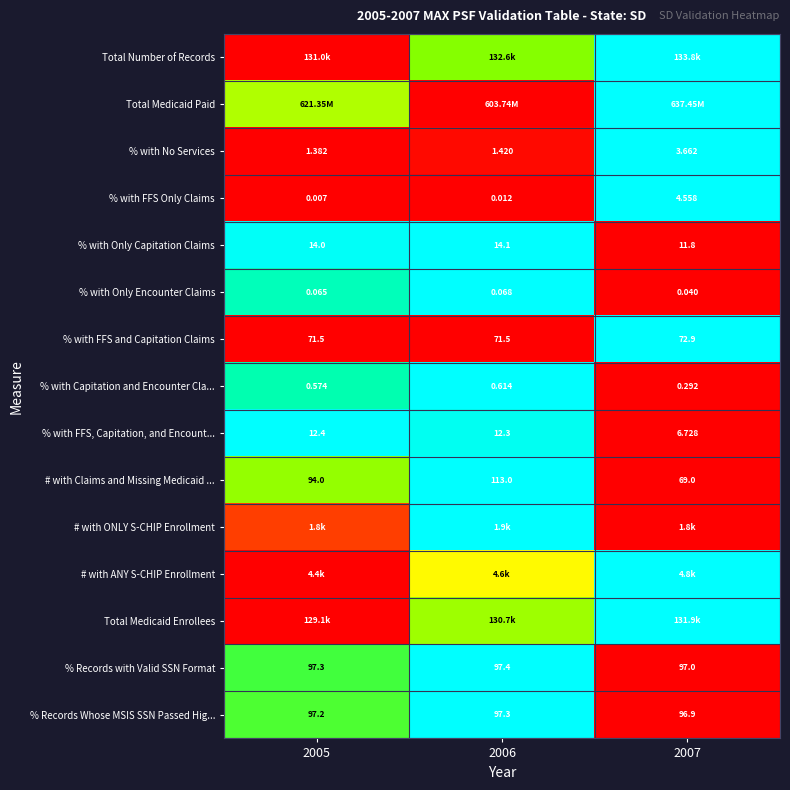

Where is # with ONLY S-CHIP Enrollment nearest to the value 0?

2007